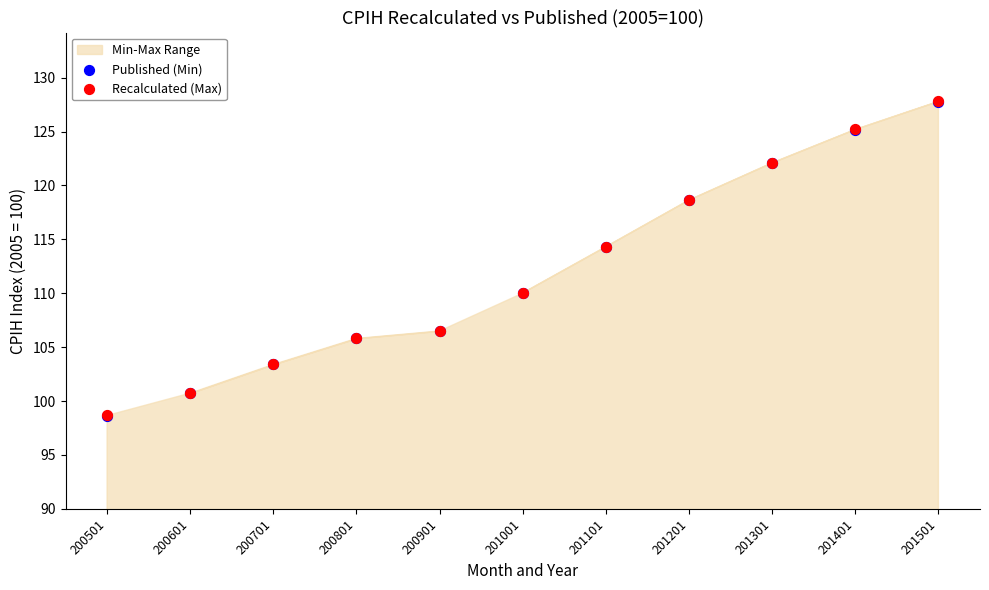

Which series reaches the maximum Y coordinate?

Recalculated (Max)